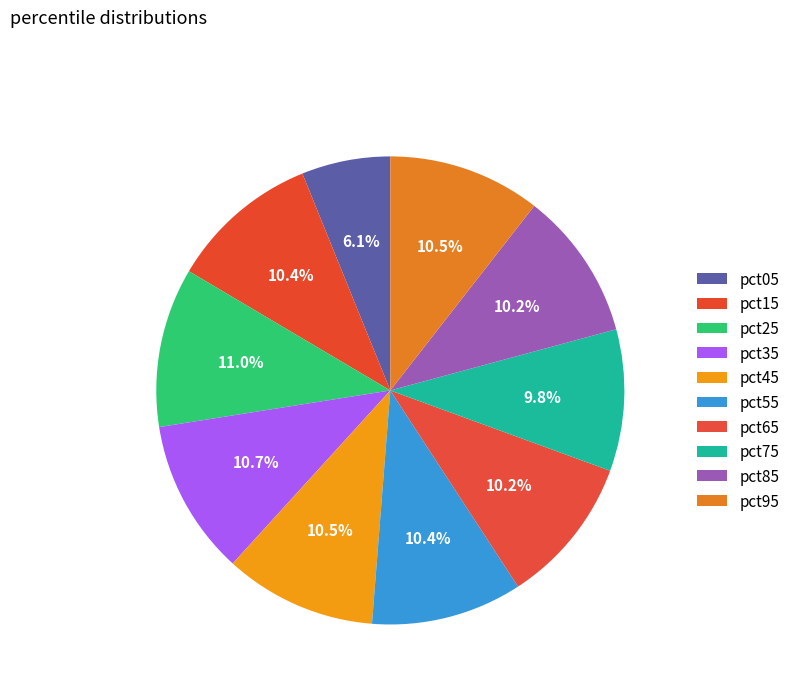

Count the number of slices in the pie.

10